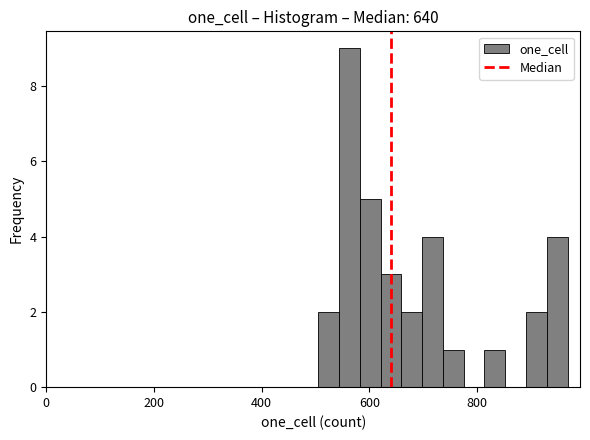

Around what value on the x-axis is the tallest bar? Give the approximate position of its centre, as read against the axis.

560